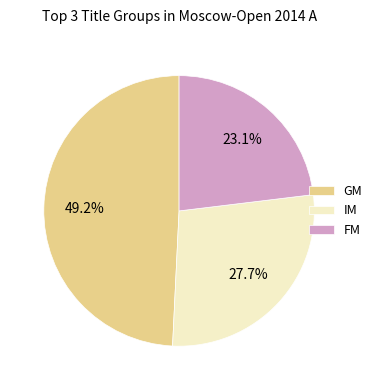

Rank the categories by value from lowest to highest.

FM, IM, GM